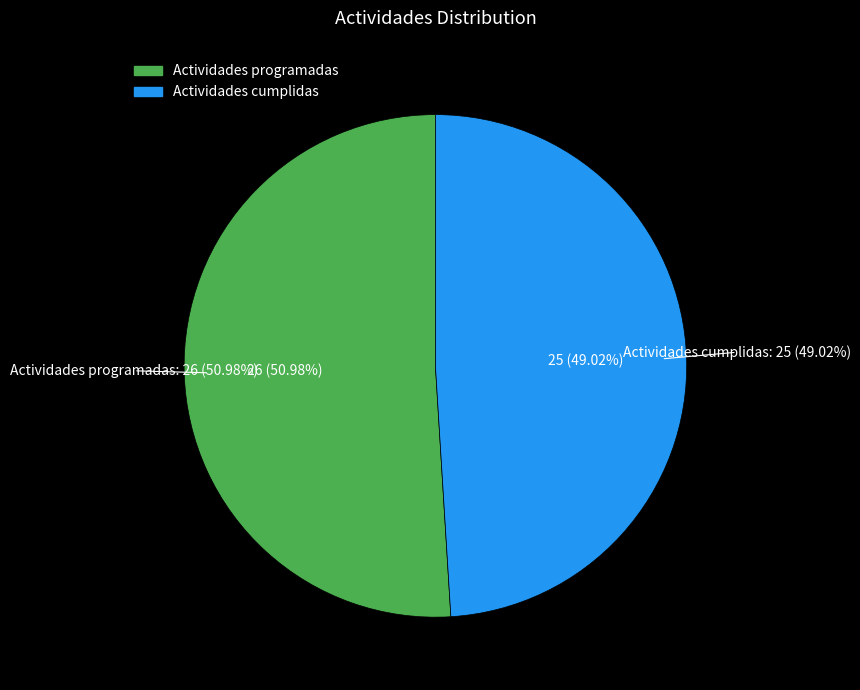

What is the ratio of the value at Actividades cumplidas to the value at Actividades programadas?

1.0